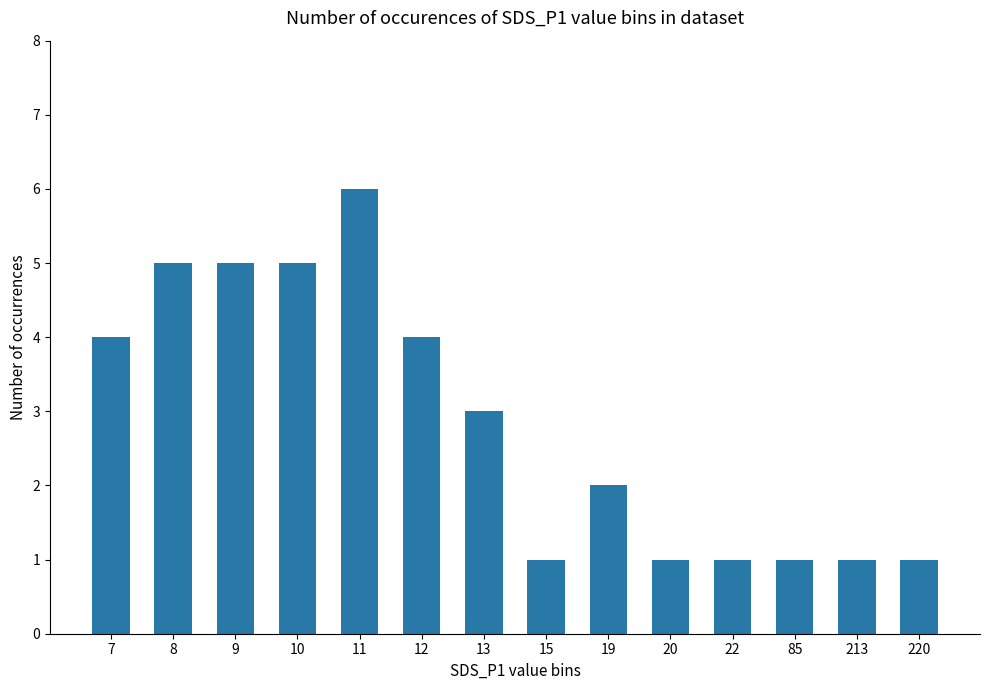

What is the difference between the second highest and second lowest values?

4